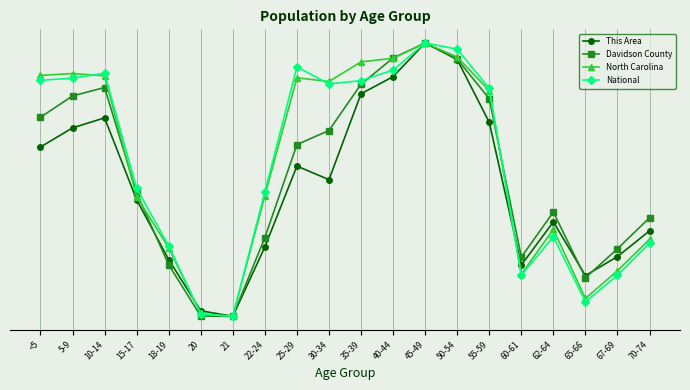

Rank the categories by North Carolina value from highest to lowest.

45-49, 50-54, 40-44, 35-39, 5-9, <5, 10-14, 25-29, 30-34, 55-59, 22-24, 15-17, 62-64, 70-74, 18-19, 67-69, 60-61, 65-66, 20, 21